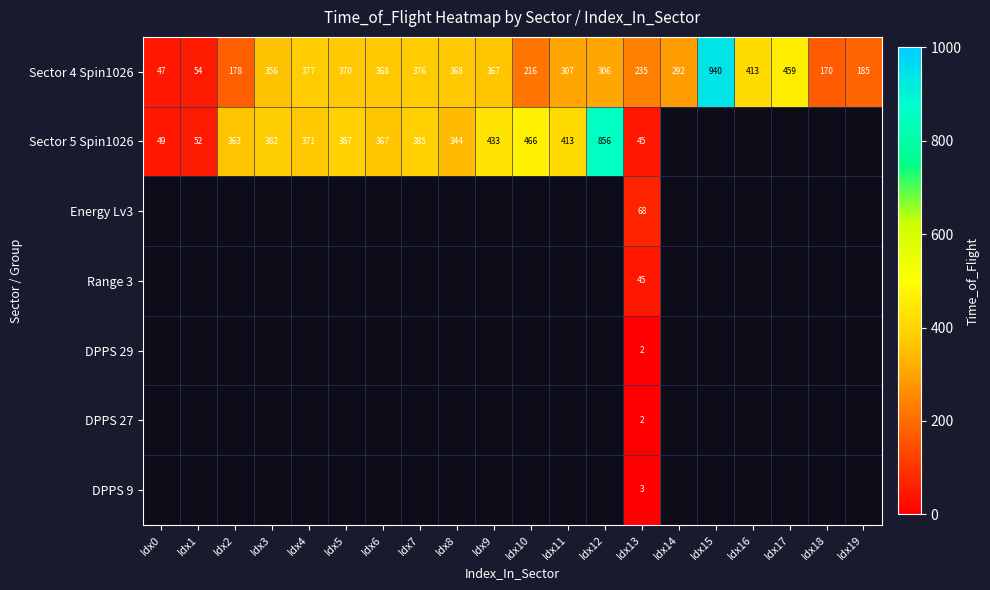

Which has a higher value, Idx11 or Idx13?

Idx11